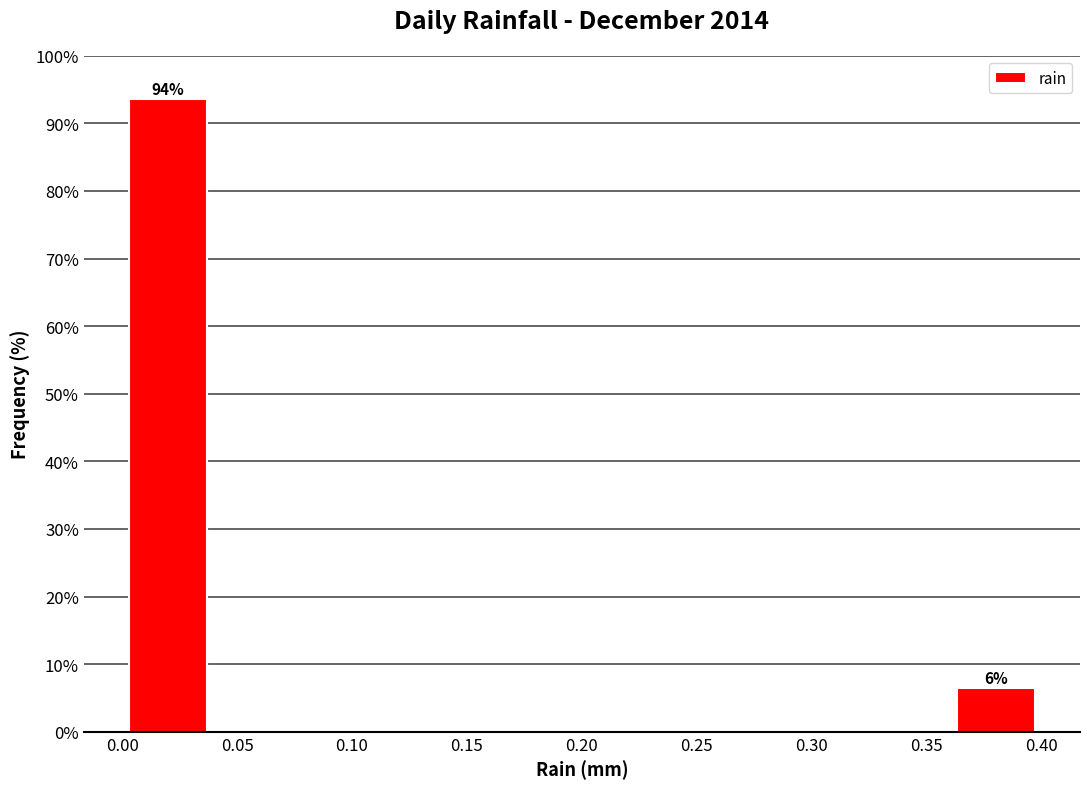

Over which range of the x-axis is the bar tallest?

0.00 to 0.04